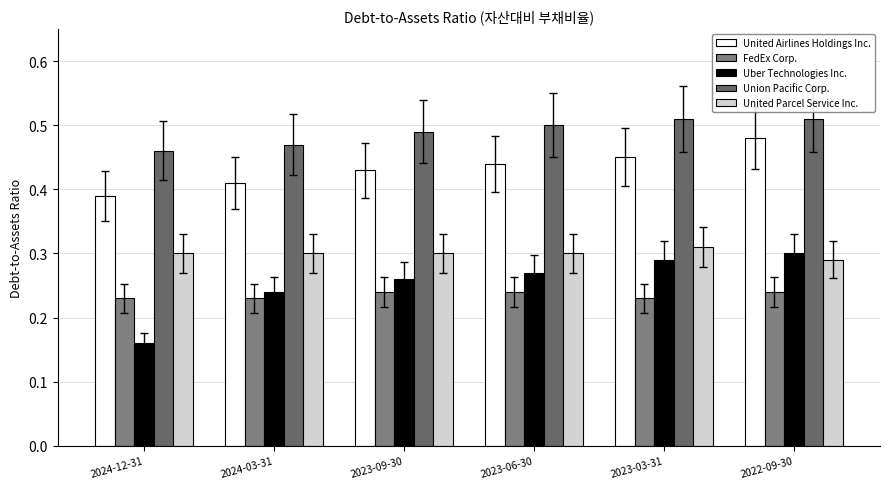

How many bars are there in total?

30